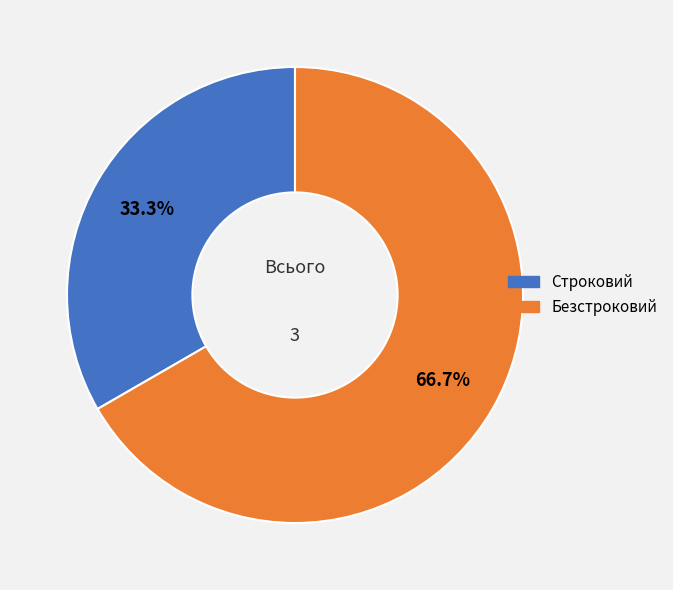

What is the smallest slice in the pie chart?

Строковий